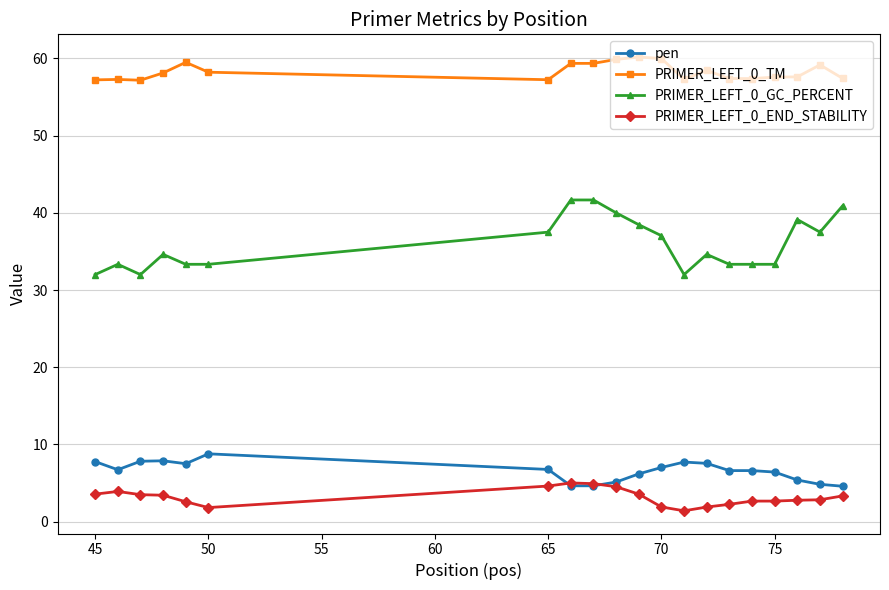

How many values in the PRIMER_LEFT_0_GC_PERCENT series exceed 34?

11